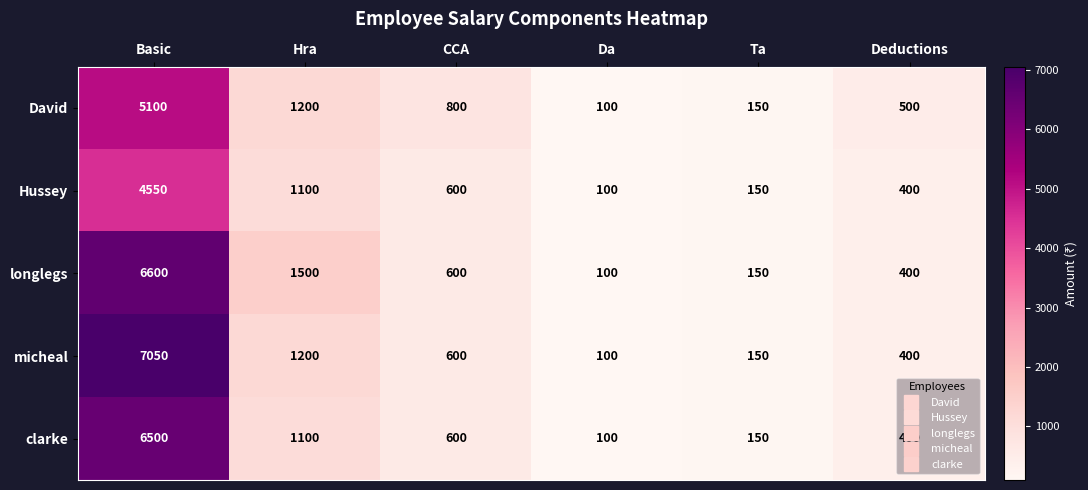

Where does the David series first go above 800?

Basic